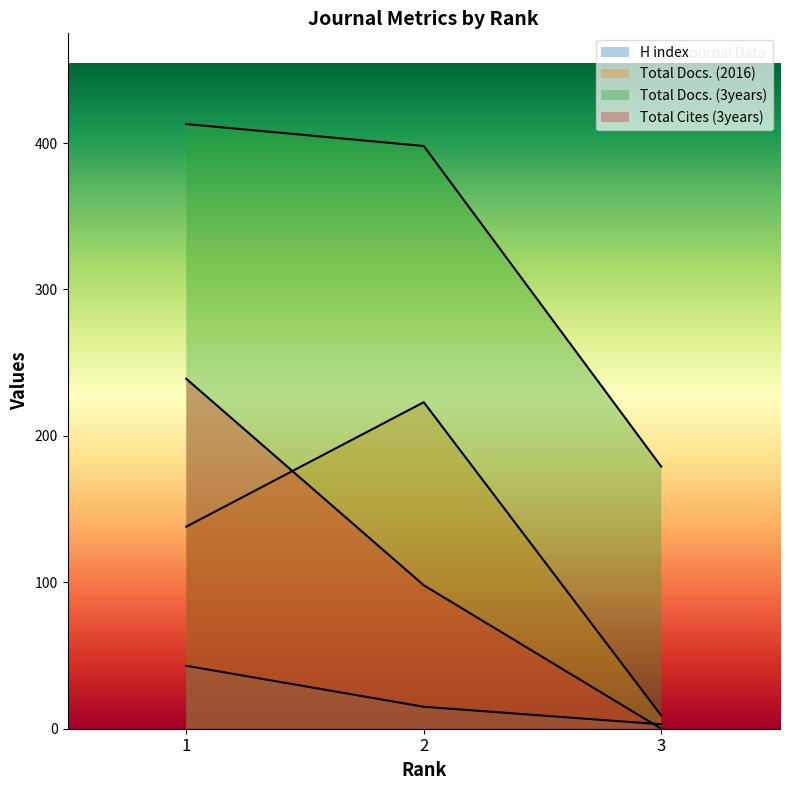

What is the difference between the maximum and minimum values in the Total Docs. (2016) series?

214